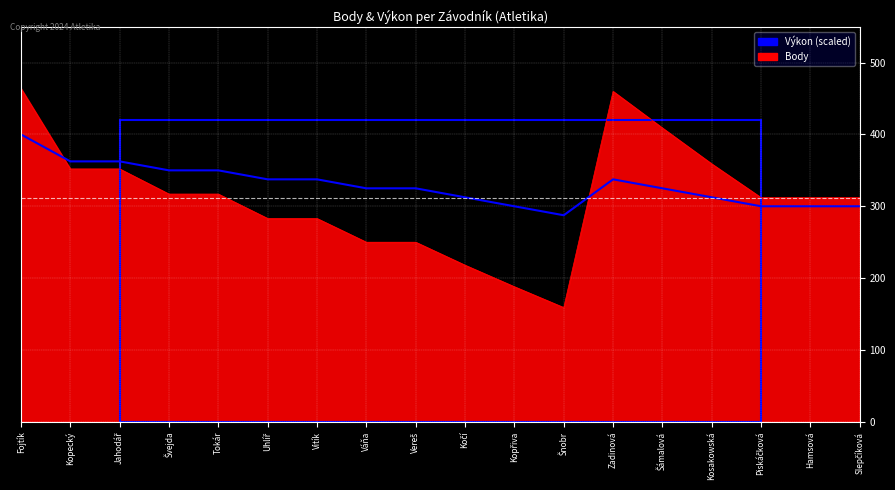

What is the value of the Výkon point at the 10th from the left?

312.5